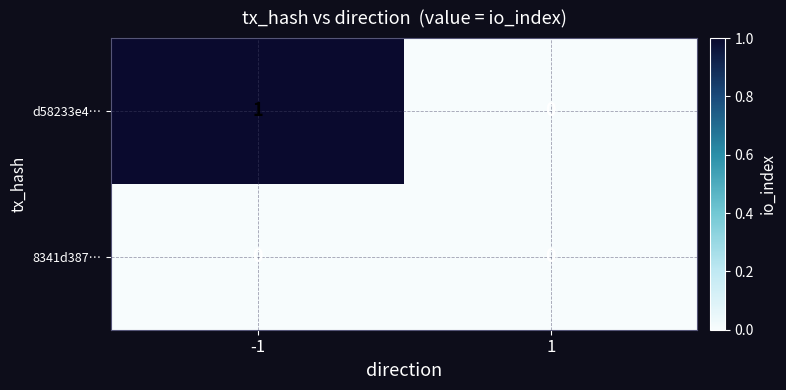

Which series has the widest spread of values?

d58233e4…